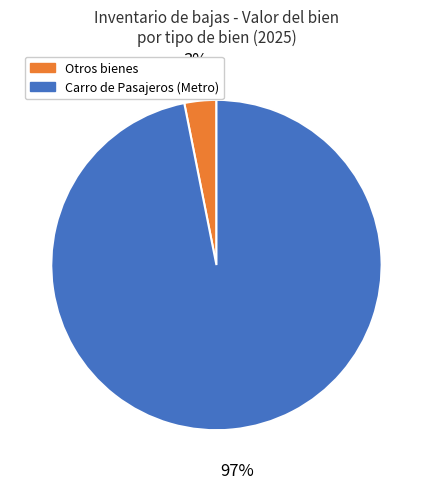

Is there any slice that represents more than half of the pie?

Yes